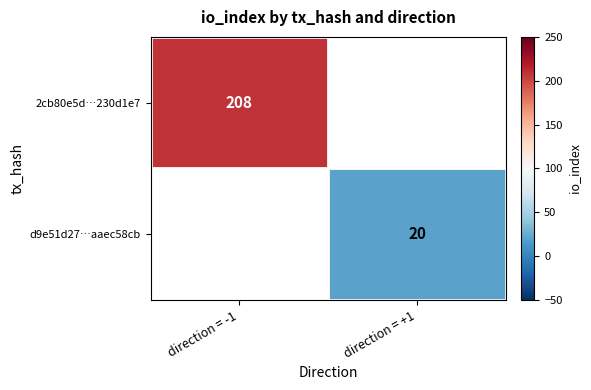

True or false: d9e51d27…aaec58cb has a value of 20 at direction = +1.

True